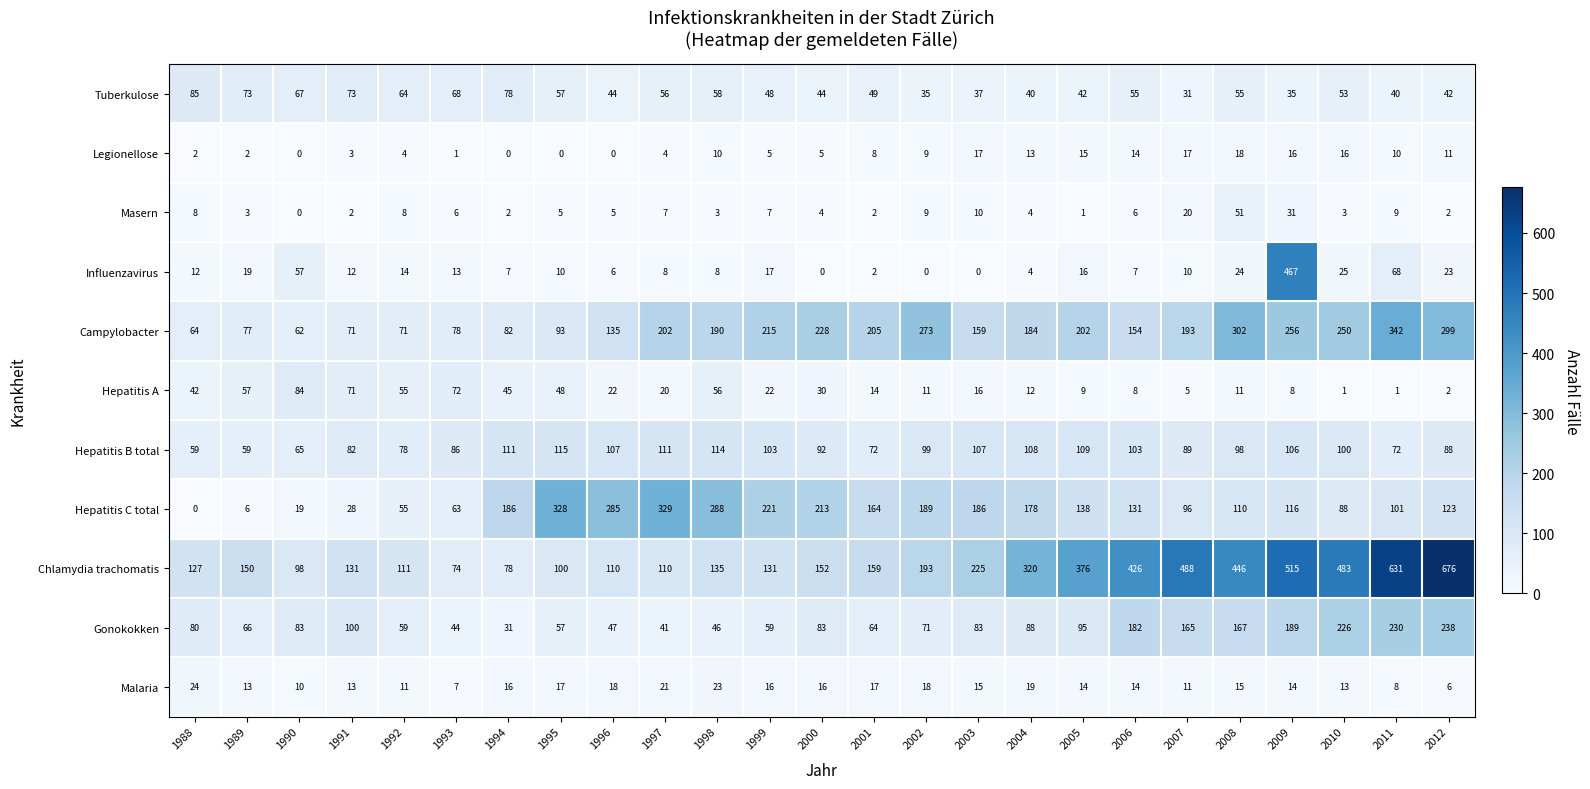

What is the difference between the highest and lowest values at 2010?

482